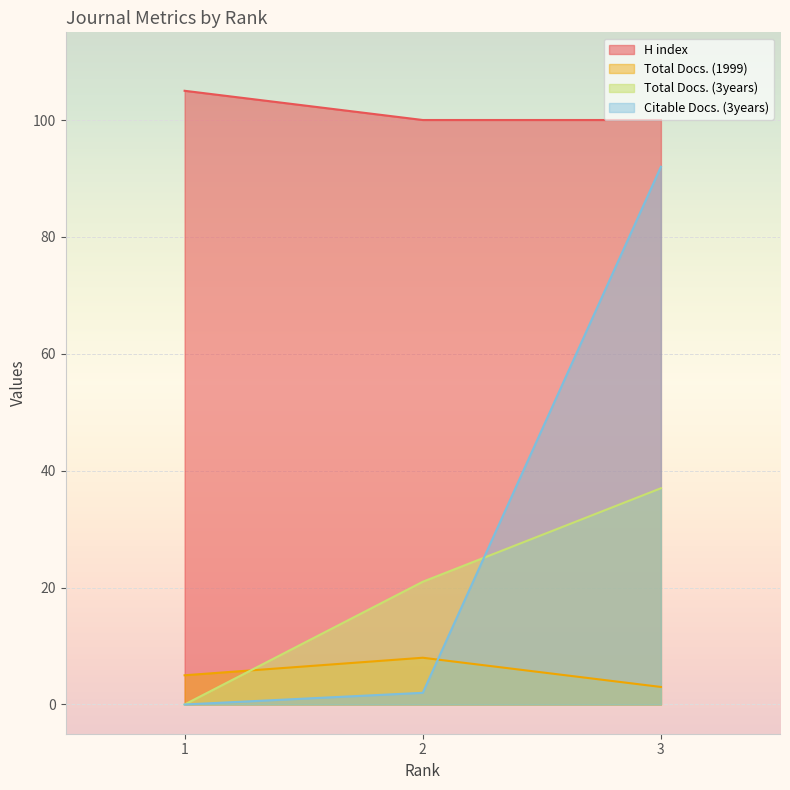

Reading left to right, what are all the values shown in this chart?

H index: 105	100	100
Total Docs. (1999): 5	8	3
Total Docs. (3years): 0	21	37
Citable Docs. (3years): 0	2	92